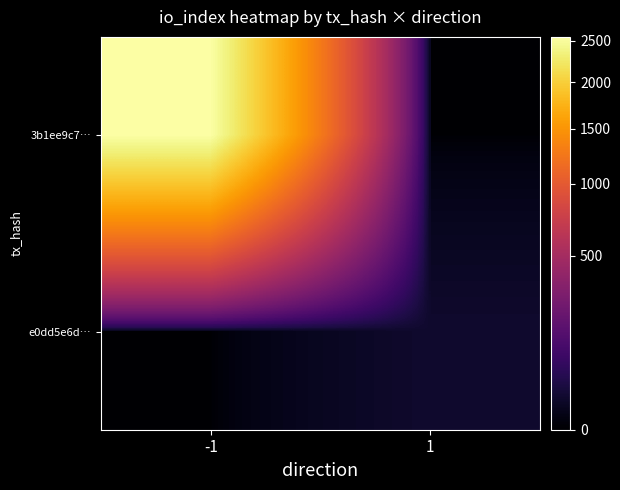

What is the maximum value shown in the chart?

2553